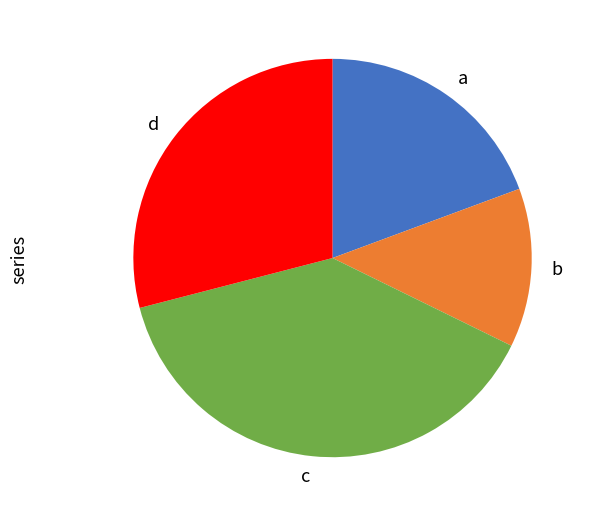

Rank the categories by value from lowest to highest.

b, a, d, c